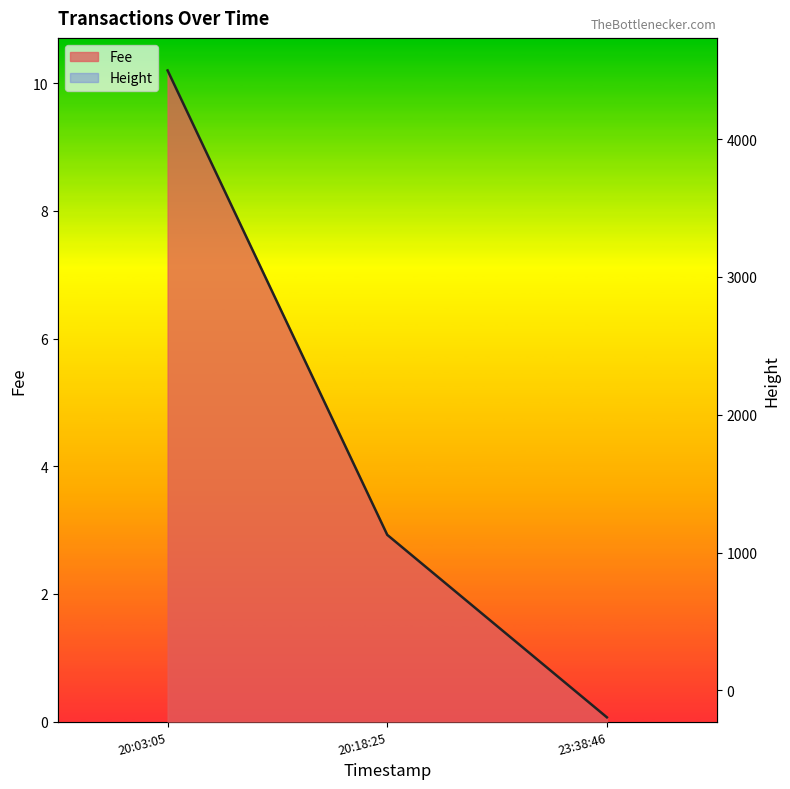

What is the difference between the maximum and second lowest values in the Height series?

7.3